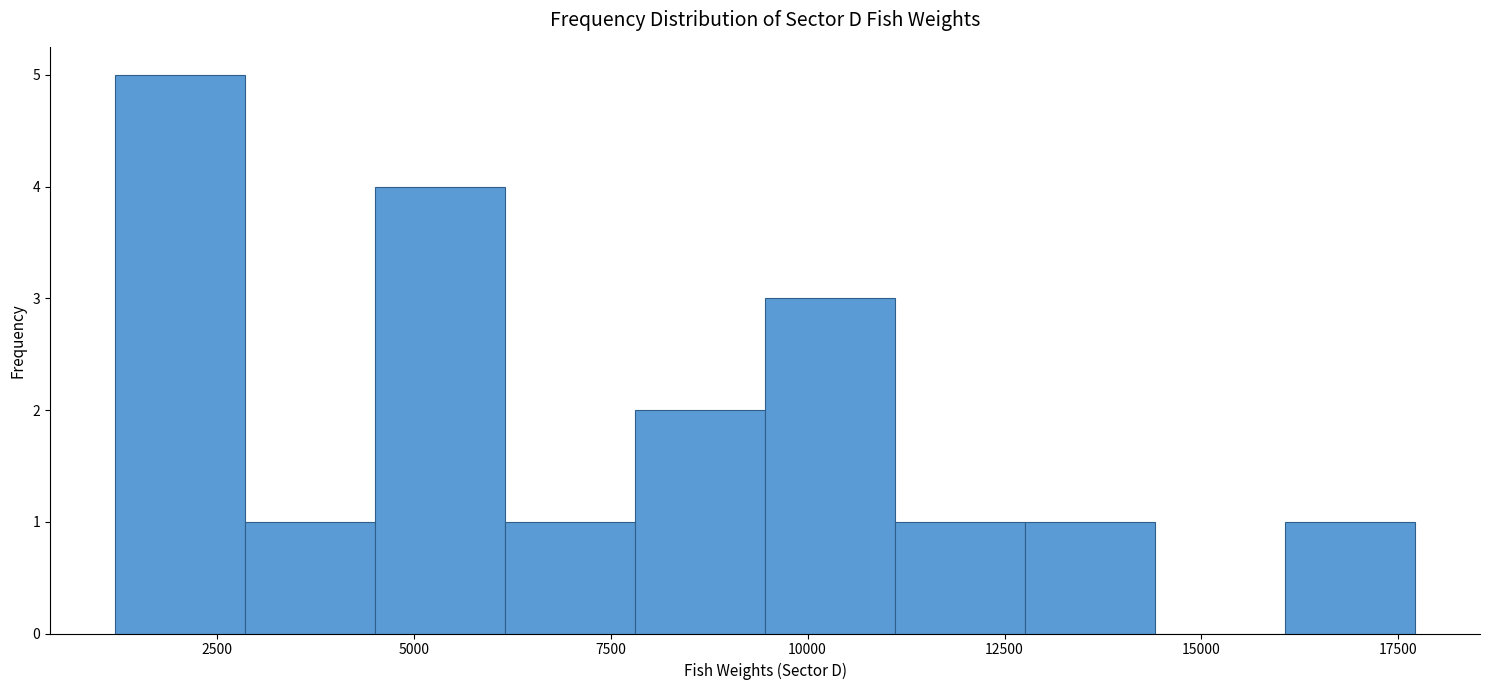

Read against the x-axis, roughly where is the centre of the tallest bar?

2000